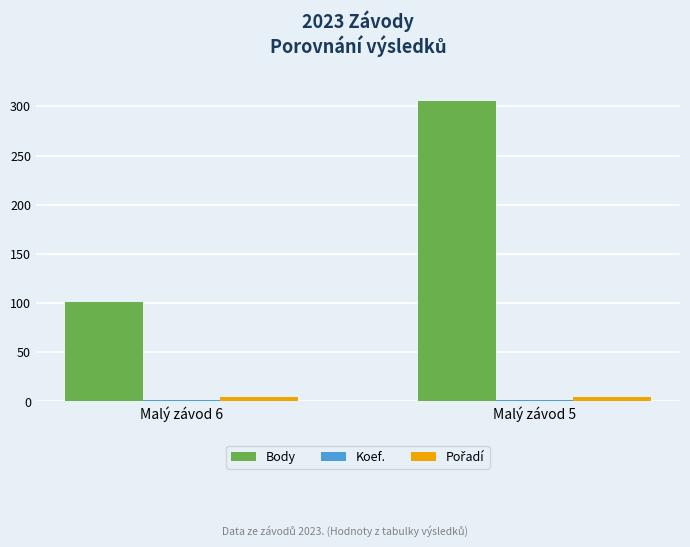

The value of Body at Malý závod 5 is 305. True or false?

True